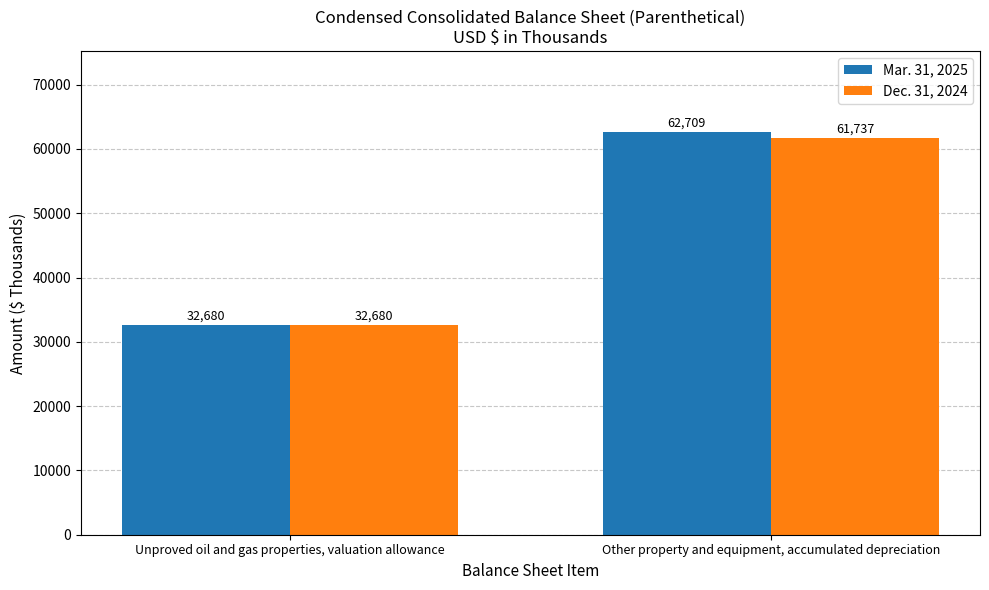

What is the label of the 1st bar from the left?

Unproved oil and gas properties, valuation allowance